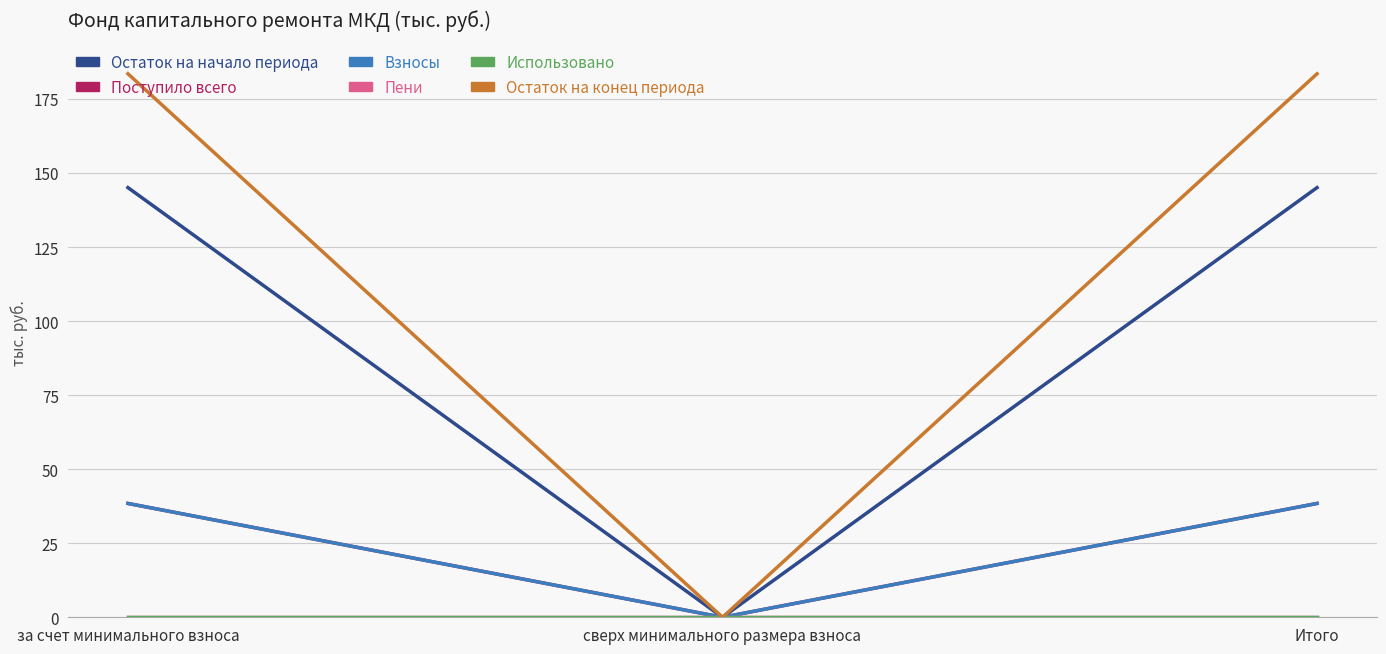

How many lines are shown in the chart?

6